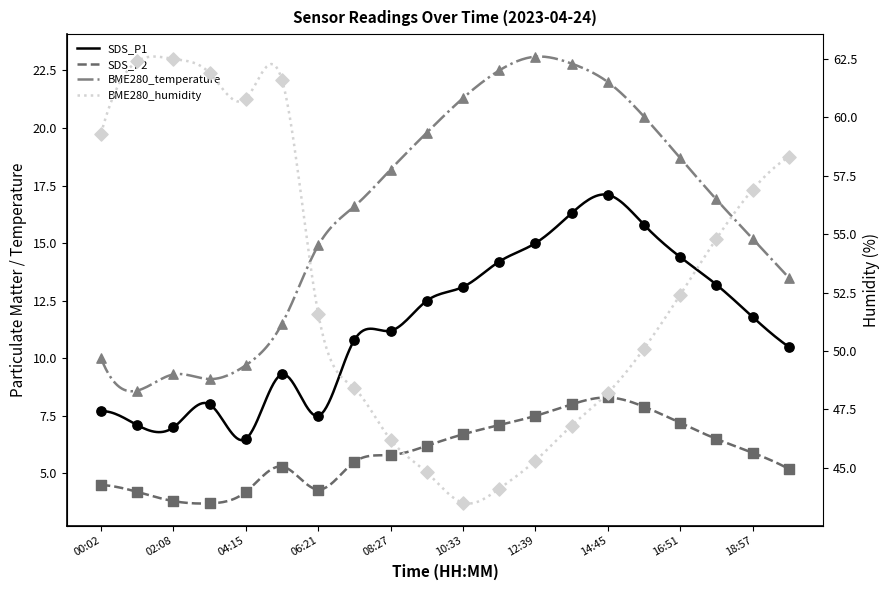

Which series has the largest total across all categories?

BME280_humidity